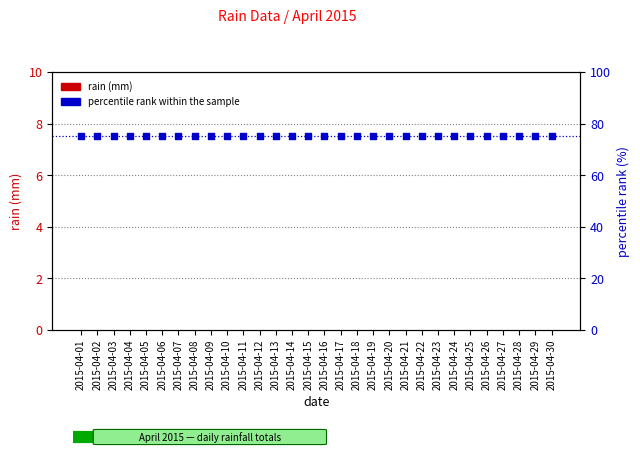

What is the total value across all series at 2015-04-09?

75